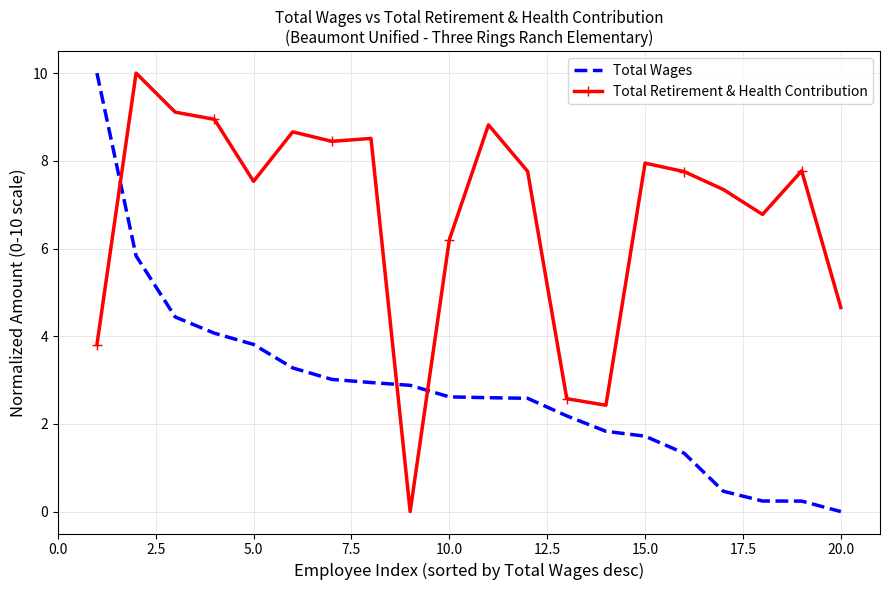

List the series in order of their overall mean, lowest first.

Total Wages, Total Retirement & Health Contribution